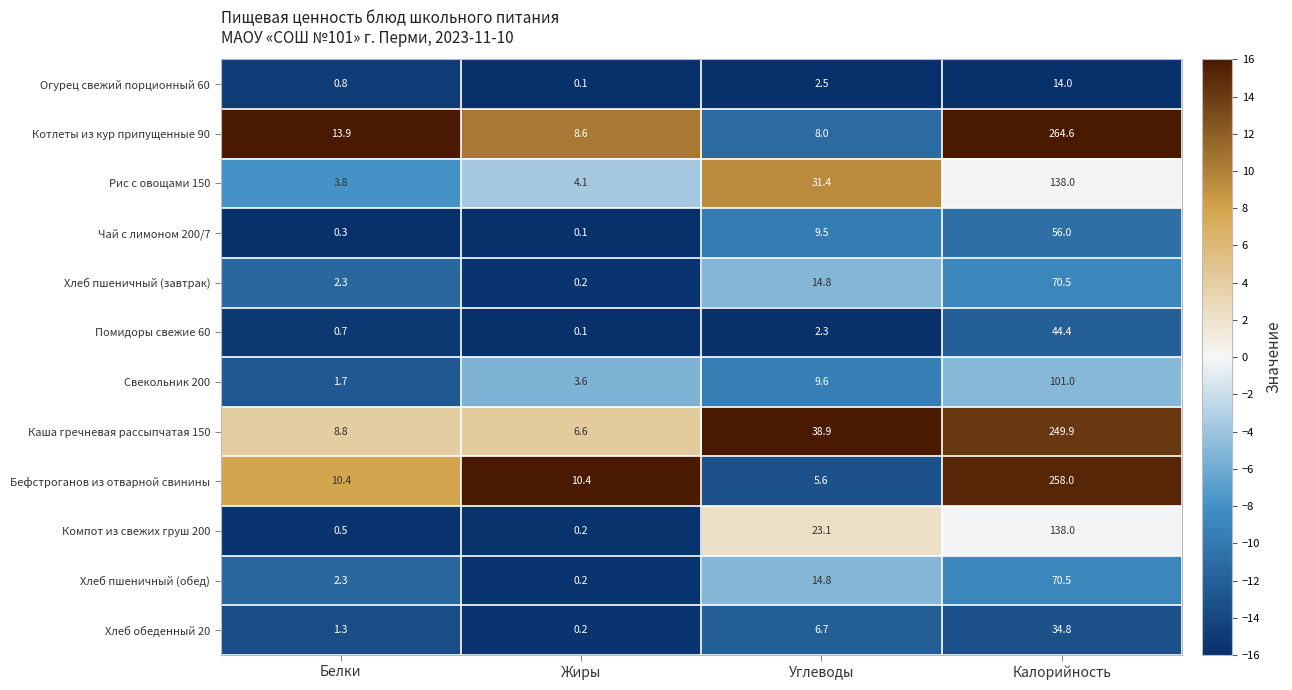

Is it true that Рис с овощами 150 equals 4.1 at Жиры?

True